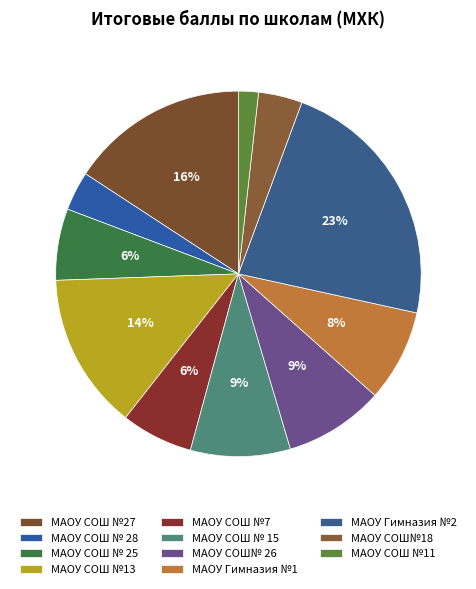

Which has a higher value, МАОУ СОШ №7 or МАОУ СОШ №11?

МАОУ СОШ №7